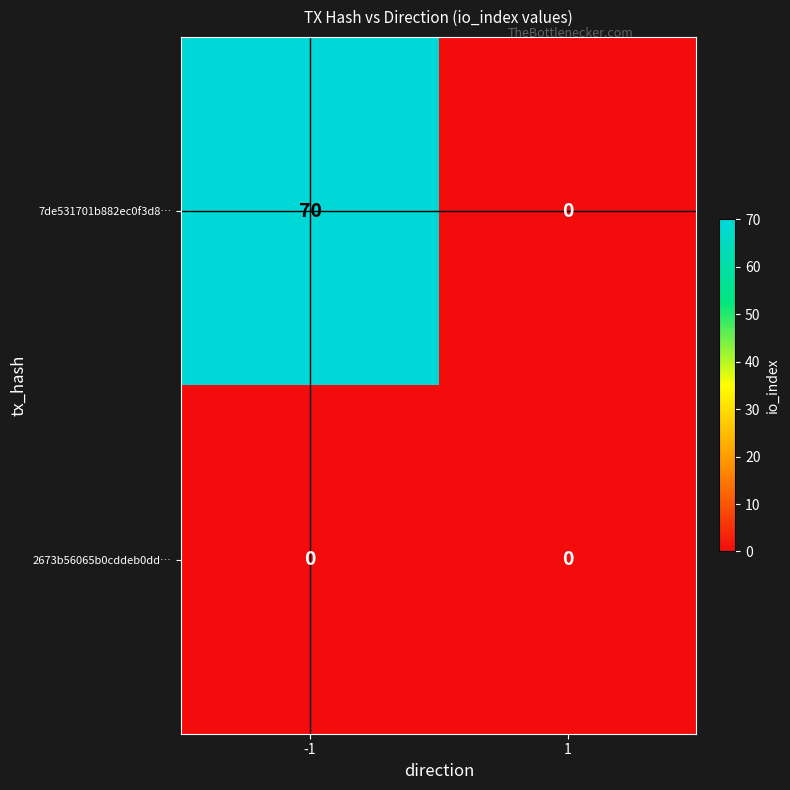

At how many categories does at least one series exceed 67?

1